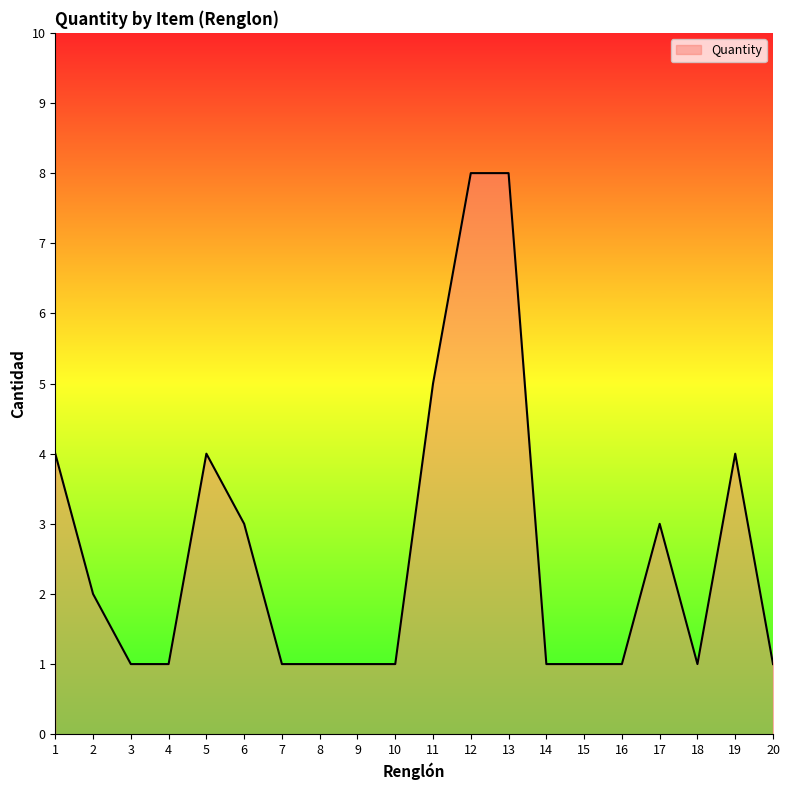

What is the minimum value shown in the chart?

1